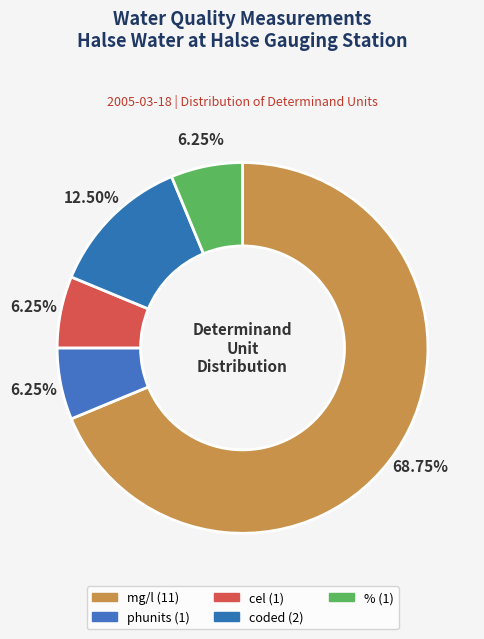

How many slices are in this pie chart?

5